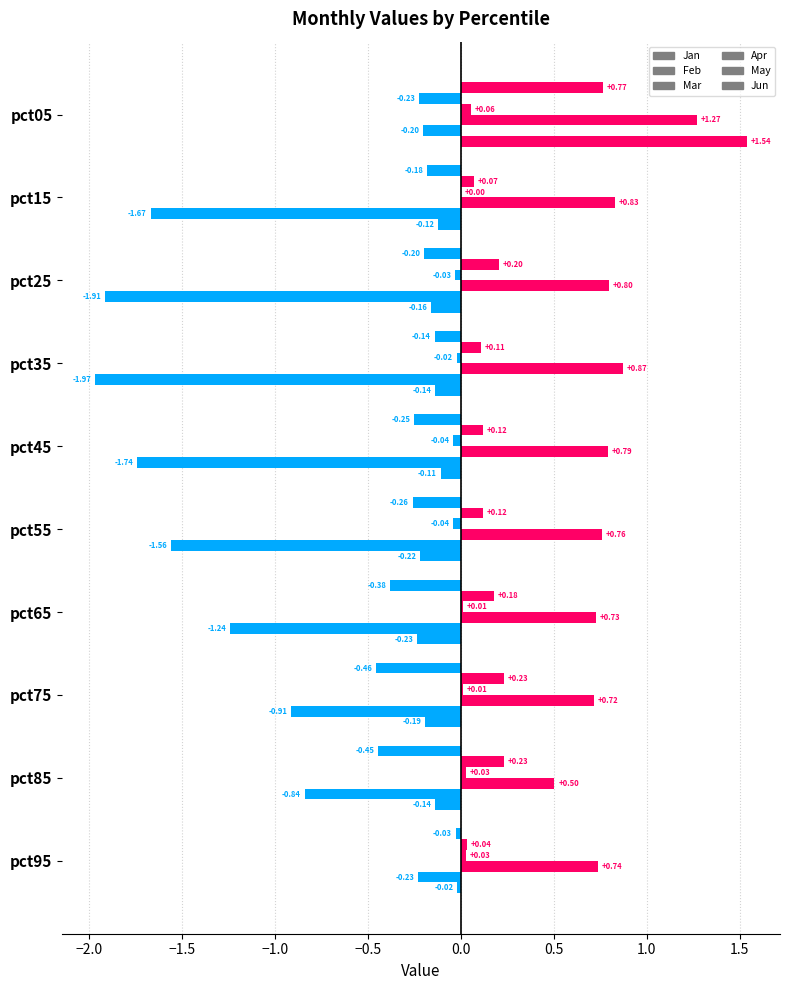

How many values in Jan are above zero?

1